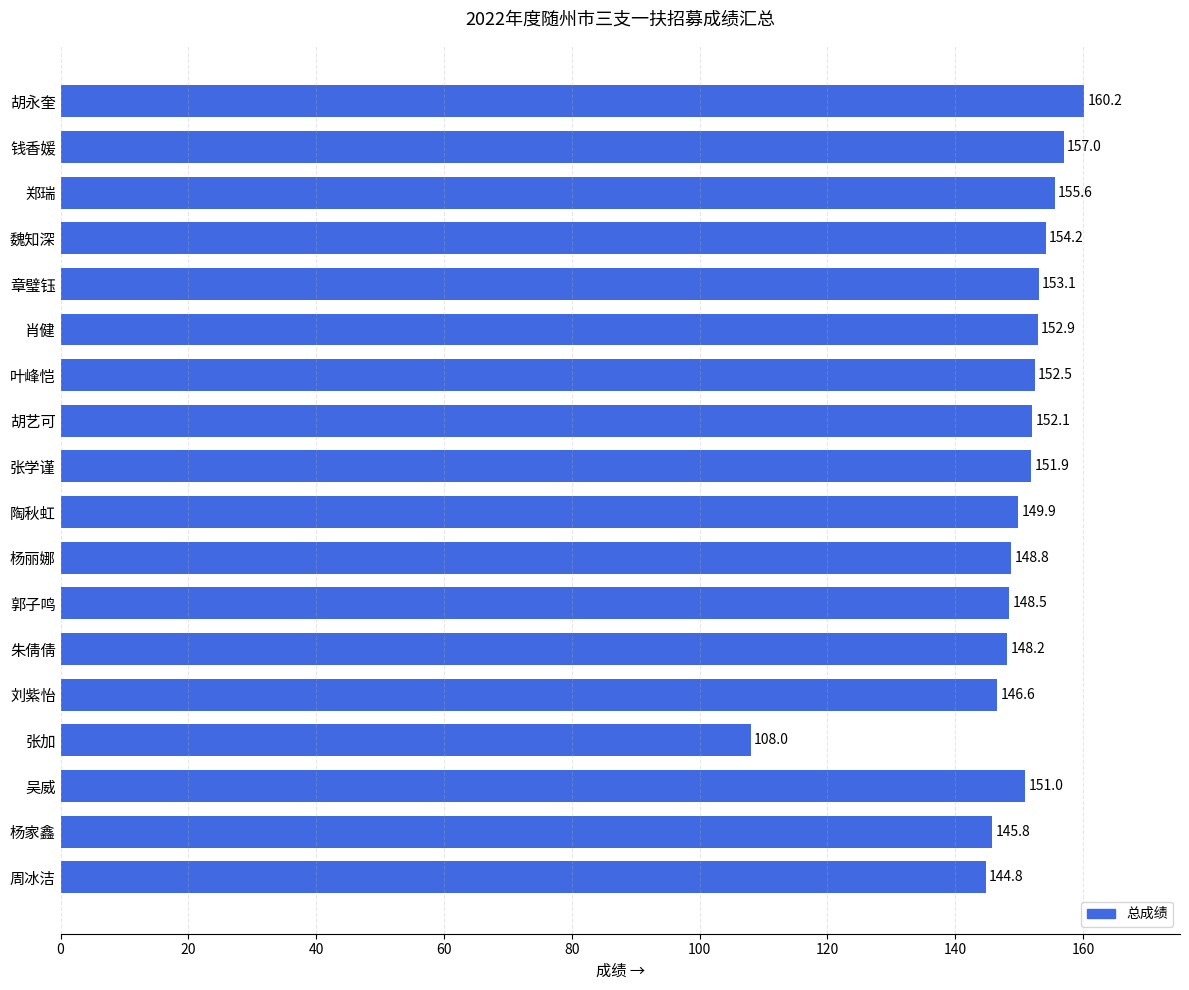

Is it true that the value at 章璧钰 is 93.9?

False